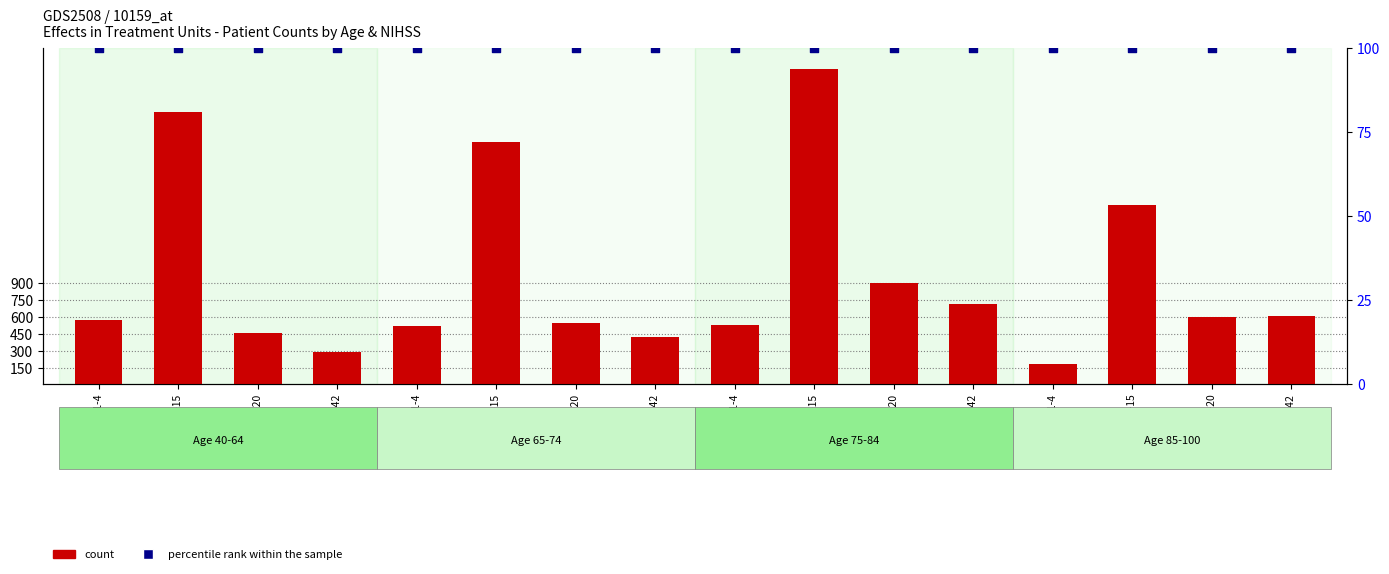

Which series reaches the minimum Y coordinate?

percentile rank within the sample